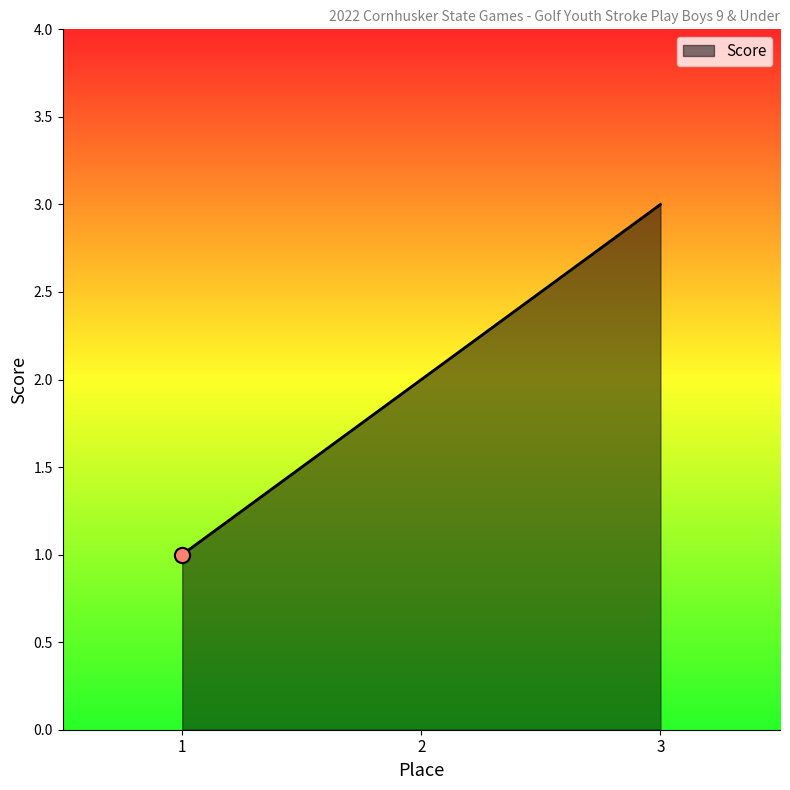

Approximately how many times larger is the value at 2 compared to 3?

0.7